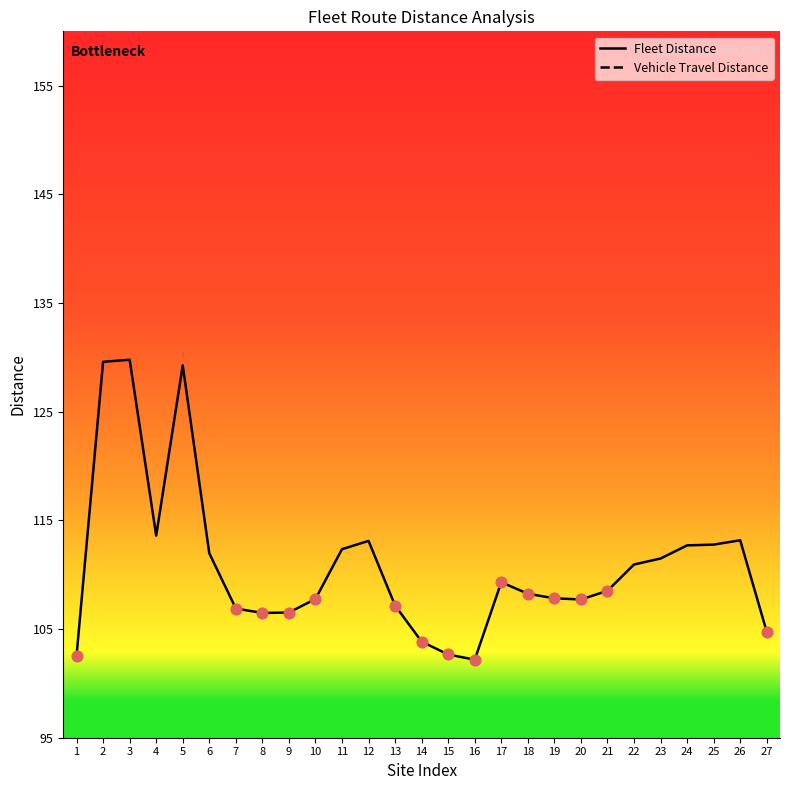

What is the change in value from 5 to 25?

-16.5